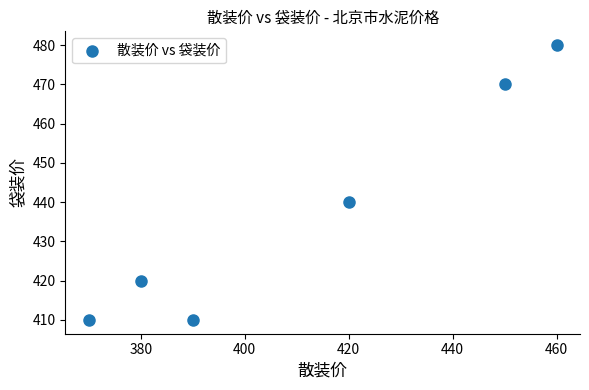

What is the average X value?

412